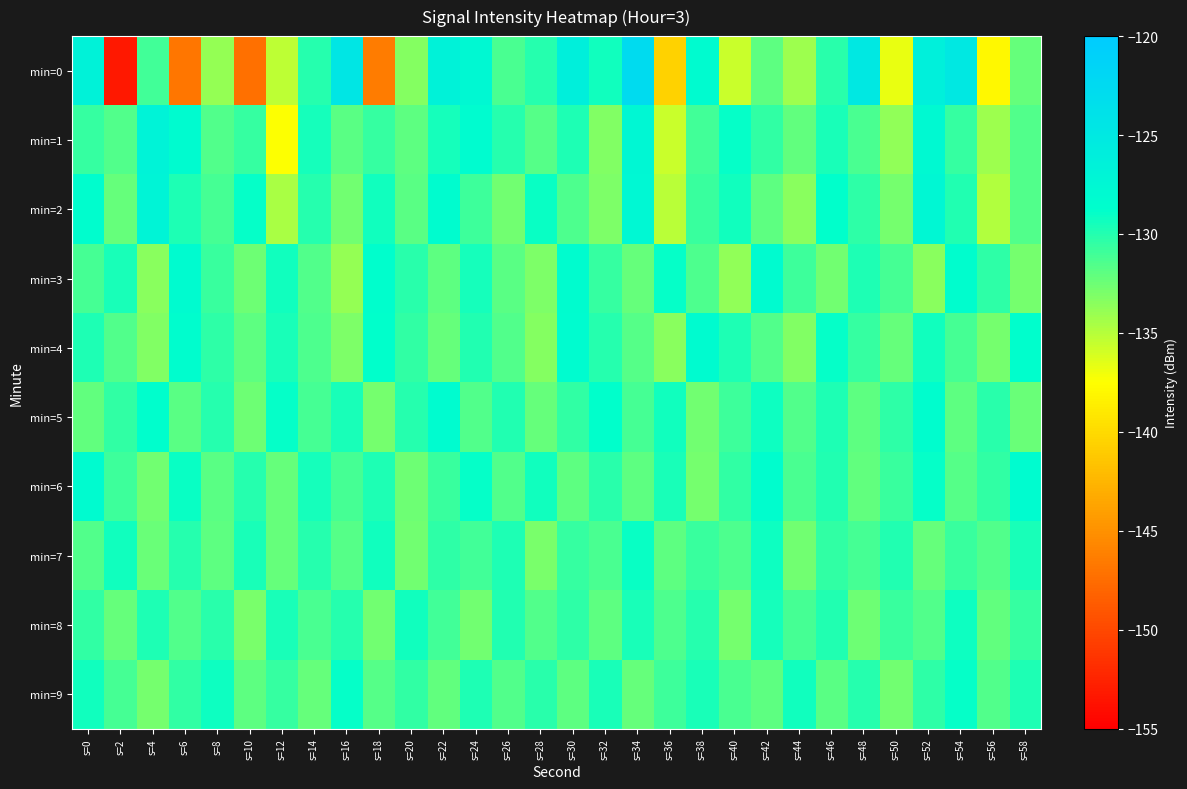

What is the total value across all series at s=30?

-1299.3